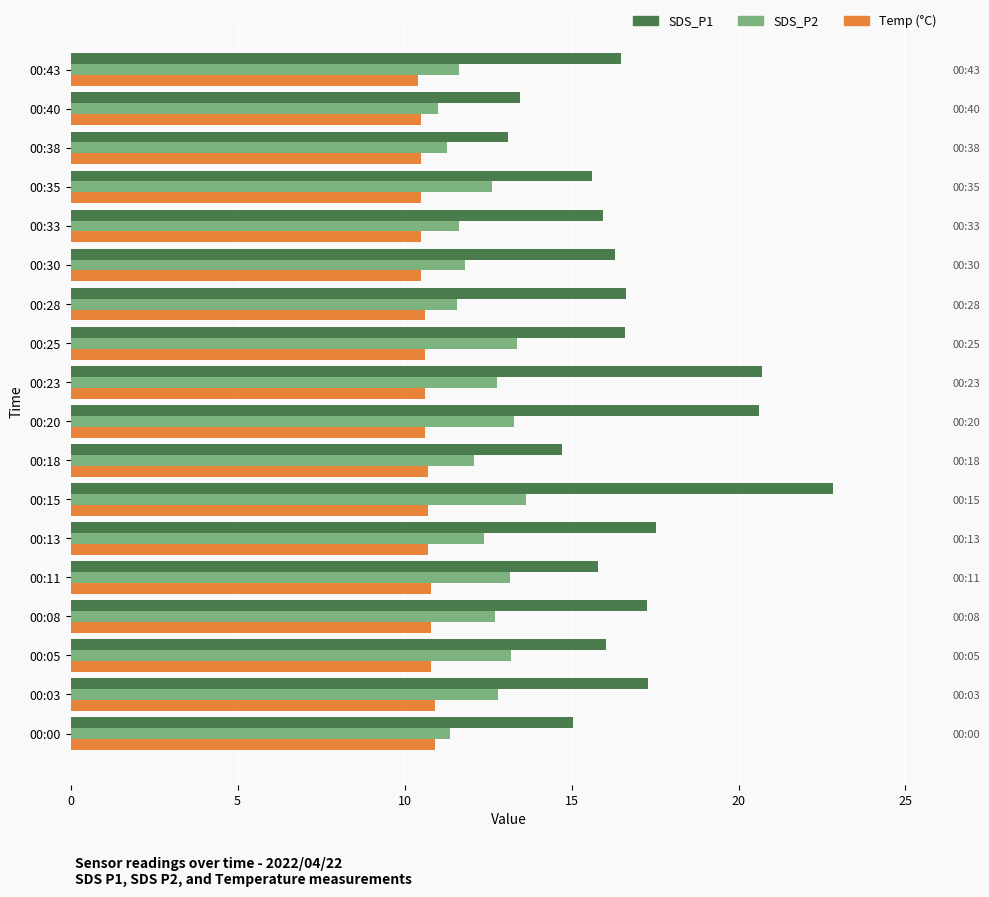

How many values in the SDS_P2 series are below 12?

7